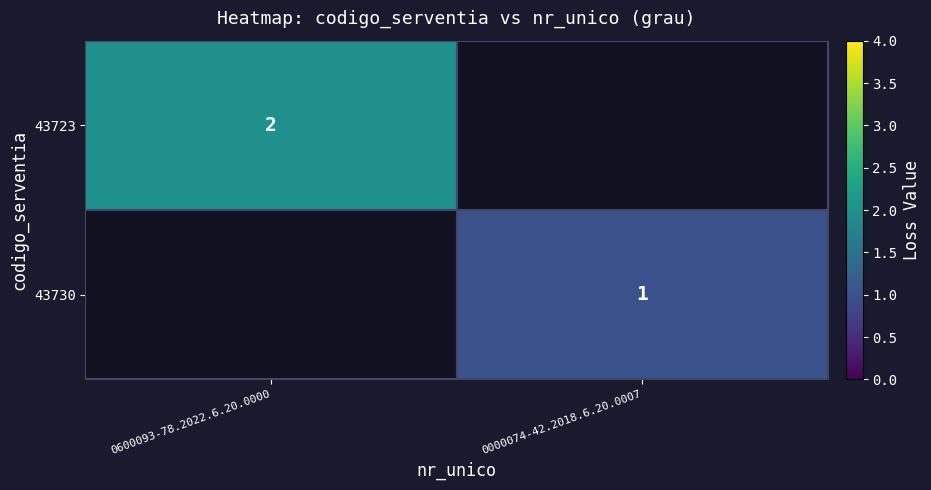

Which label corresponds to the smallest value in the chart?

0000074-42.2018.6.20.0007